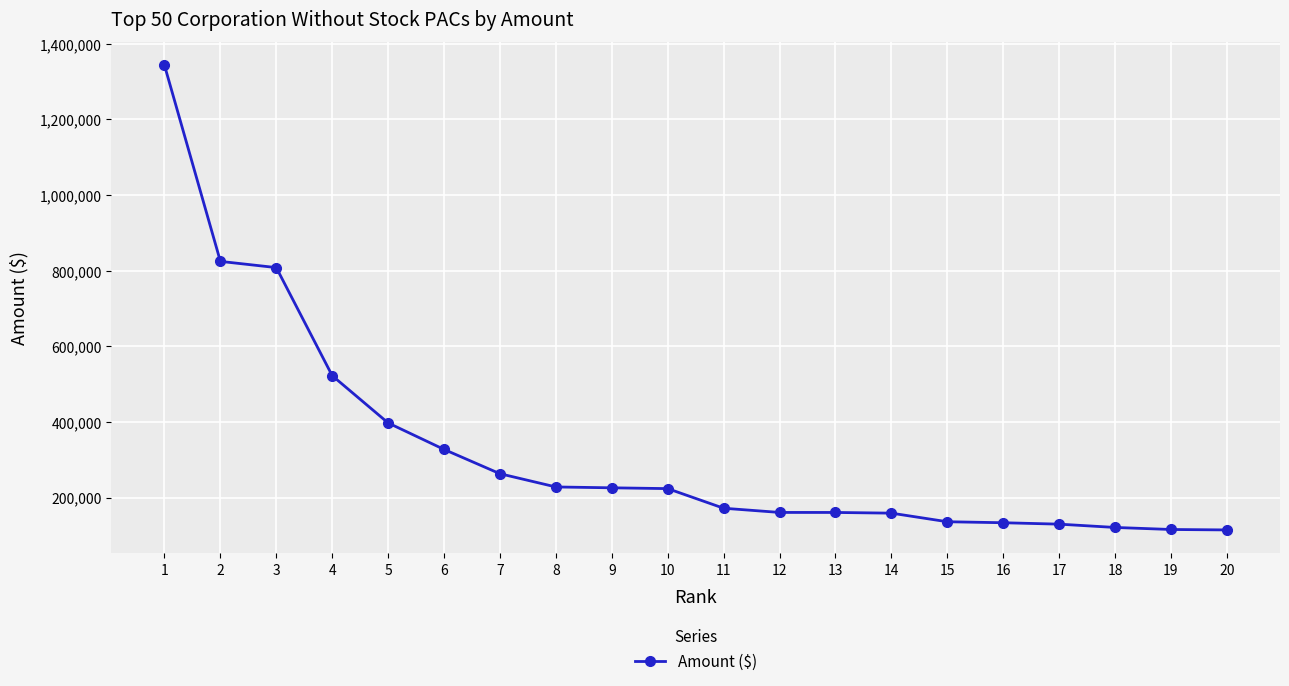

What is the change in value from 11 to 15?

-35727.9